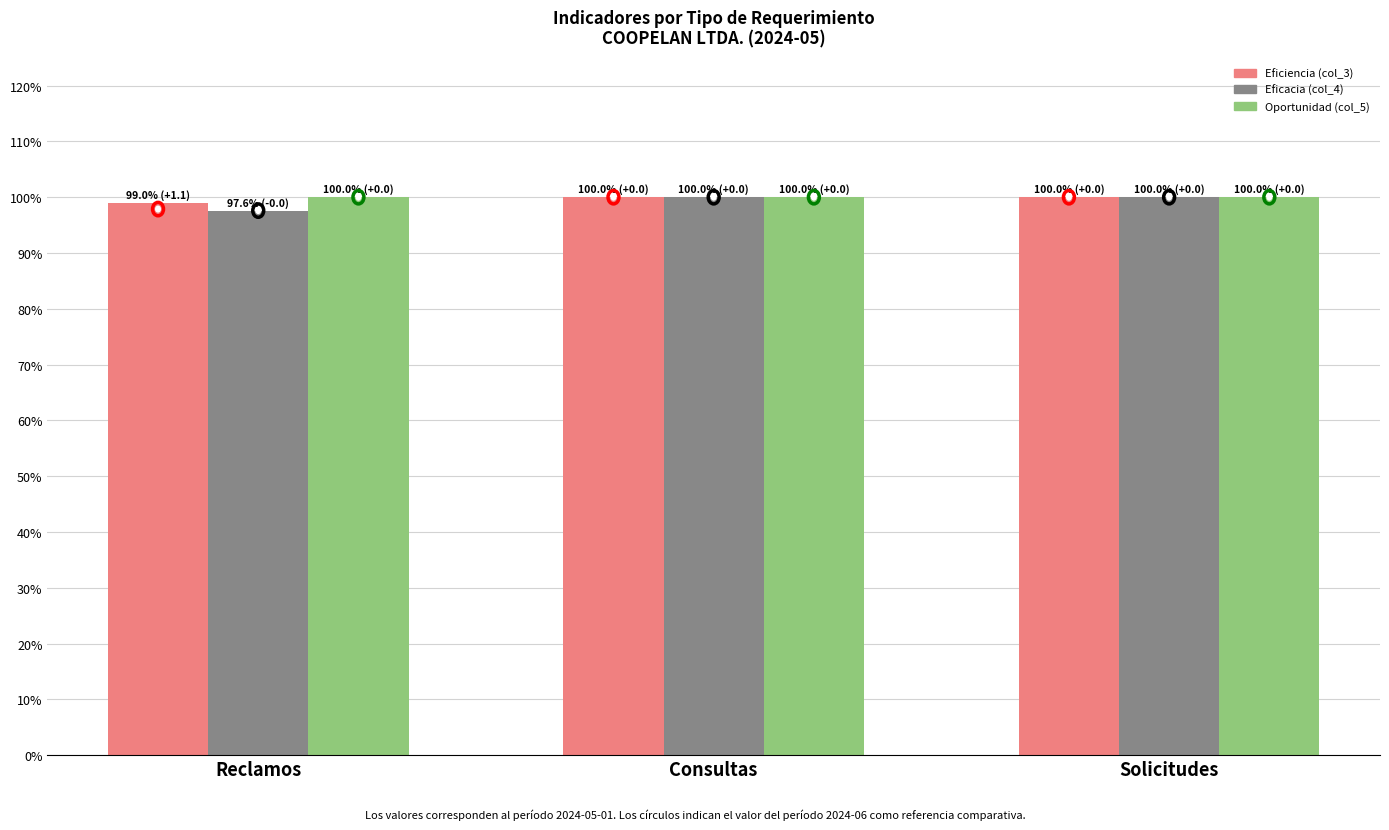

What are all the series names shown in the legend?

Eficiencia (col_3), Eficacia (col_4), Oportunidad (col_5)